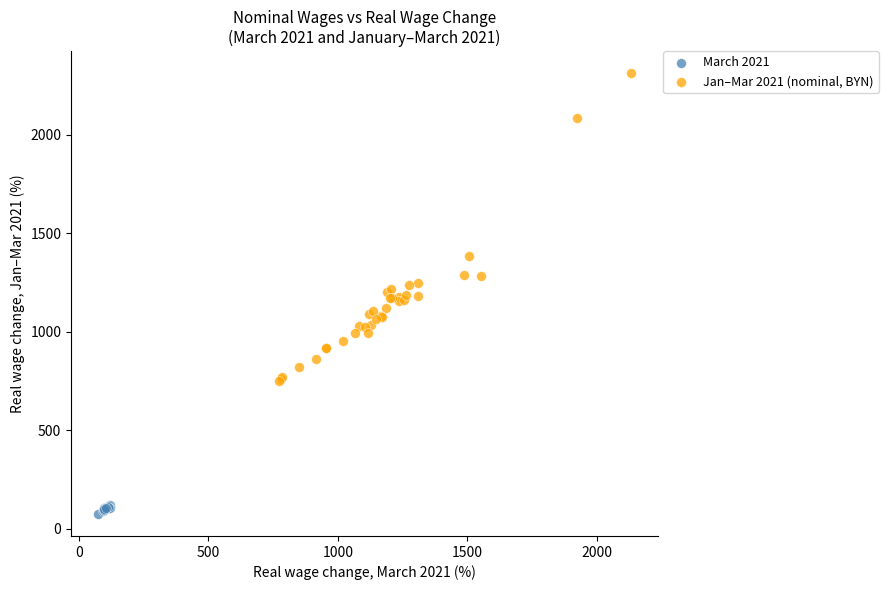

Which series reaches the maximum Y coordinate?

Jan–Mar 2021 (nominal, BYN)